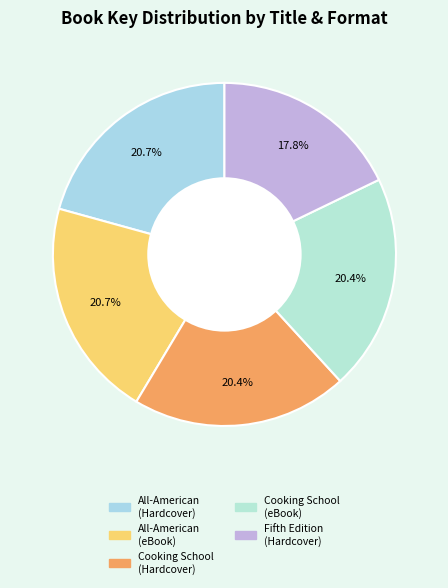

Is there a majority slice in this chart?

No